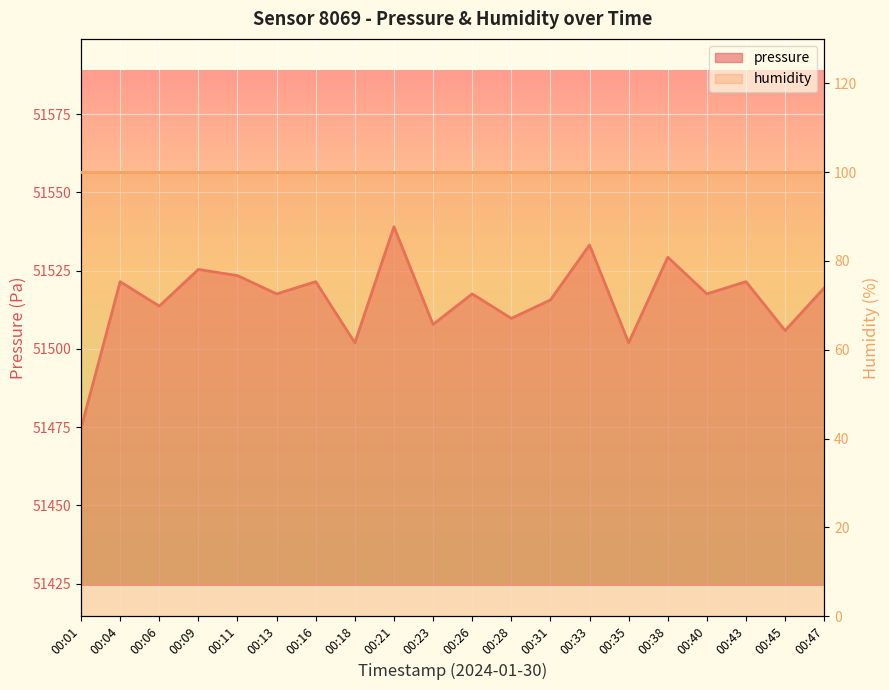

What is the change in value from 00:09 to 00:47?

-5.9